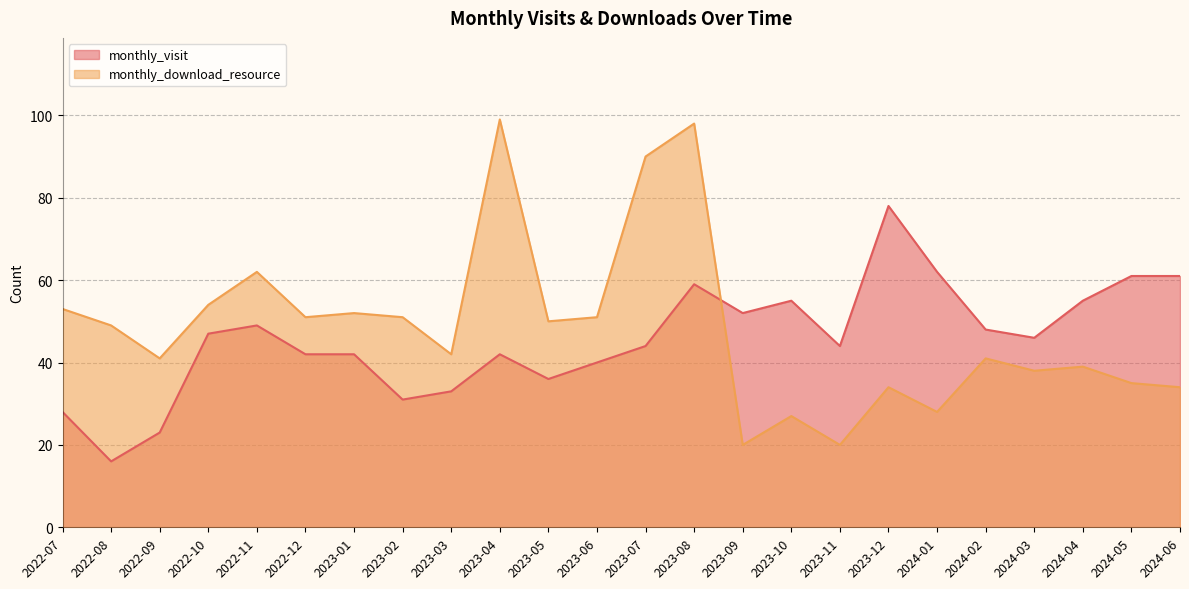

Reading left to right, extract all data points from this chart.

monthly_visit: 2022-07=28	2022-08=16	2022-09=23	2022-10=47	2022-11=49	2022-12=42	2023-01=42	2023-02=31	2023-03=33	2023-04=42	2023-05=36	2023-06=40	2023-07=44	2023-08=59	2023-09=52	2023-10=55	2023-11=44	2023-12=78	2024-01=62	2024-02=48	2024-03=46	2024-04=55	2024-05=61	2024-06=61
monthly_download_resource: 2022-07=53	2022-08=49	2022-09=41	2022-10=54	2022-11=62	2022-12=51	2023-01=52	2023-02=51	2023-03=42	2023-04=99	2023-05=50	2023-06=51	2023-07=90	2023-08=98	2023-09=20	2023-10=27	2023-11=20	2023-12=34	2024-01=28	2024-02=41	2024-03=38	2024-04=39	2024-05=35	2024-06=34